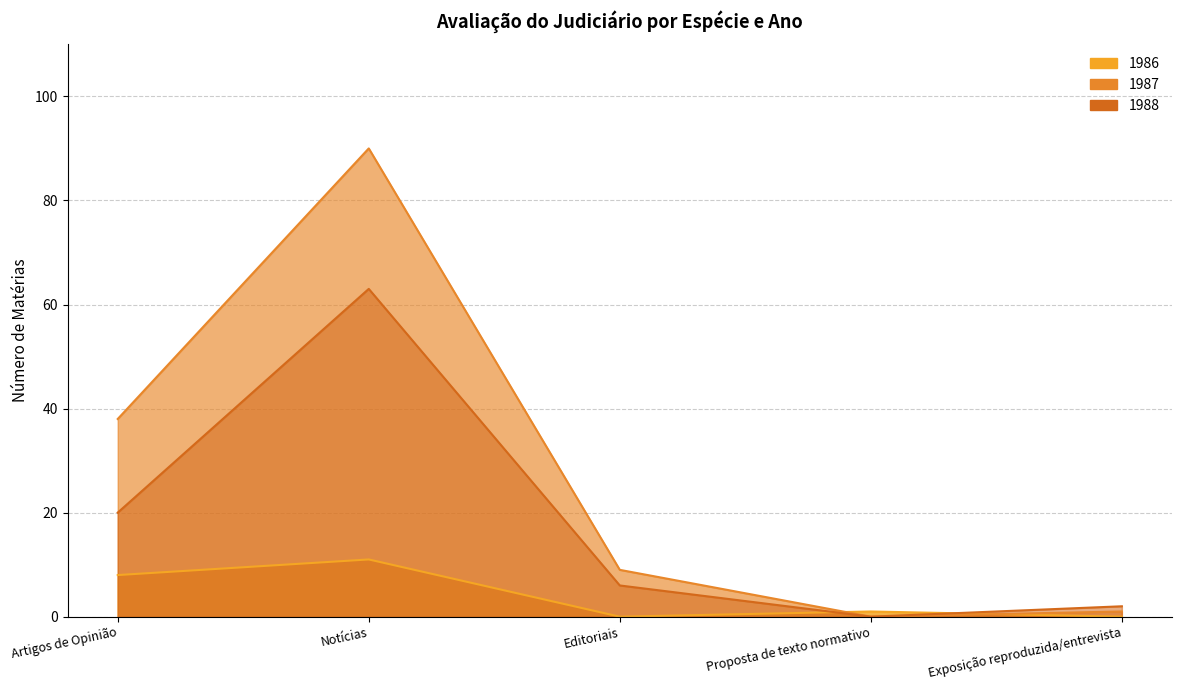

Where is 1987 nearest to the value 45?

Artigos de Opinião